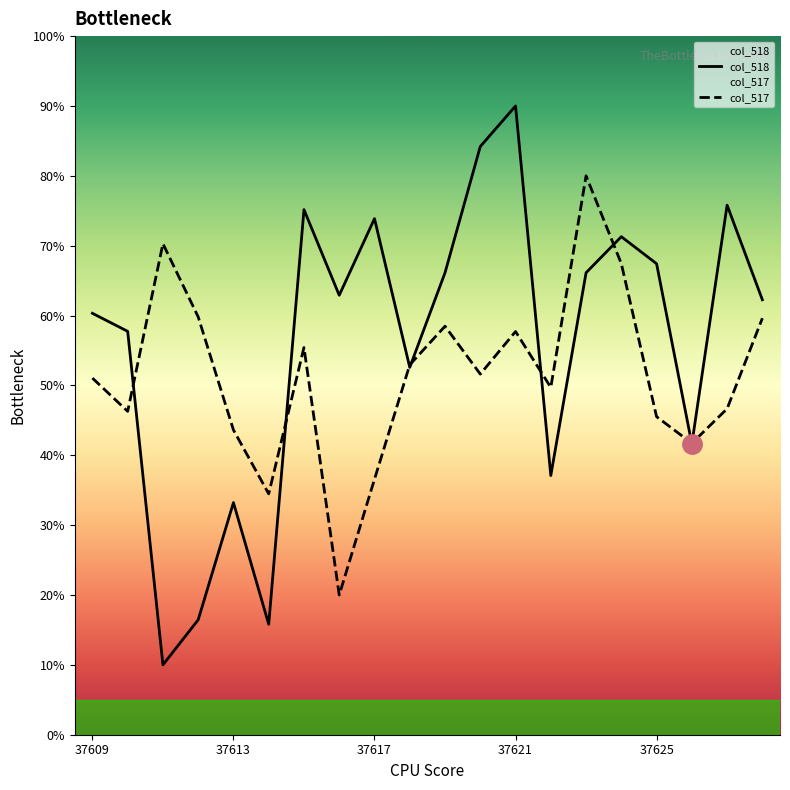

After their last crossing, which series has the higher values: col_517 or col_518?

col_518